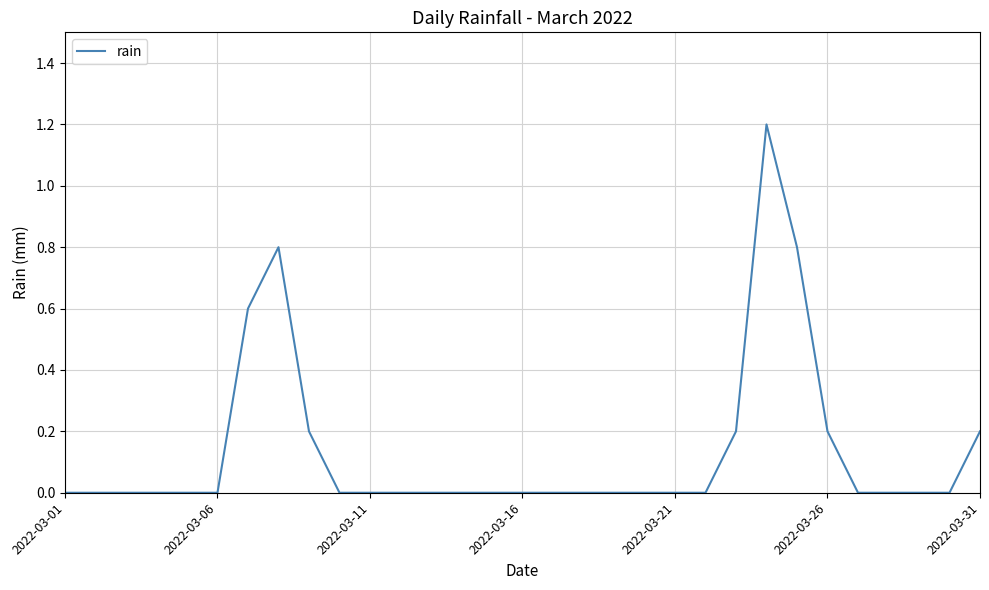

What is the greatest value displayed?

1.2